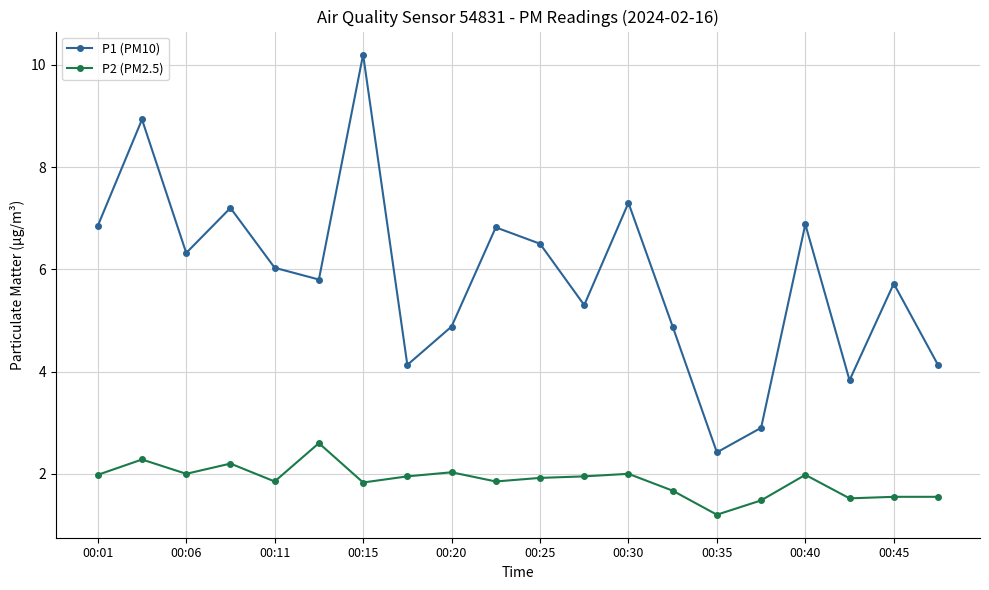

What is the sum of all P1 (PM10) values?

117.0